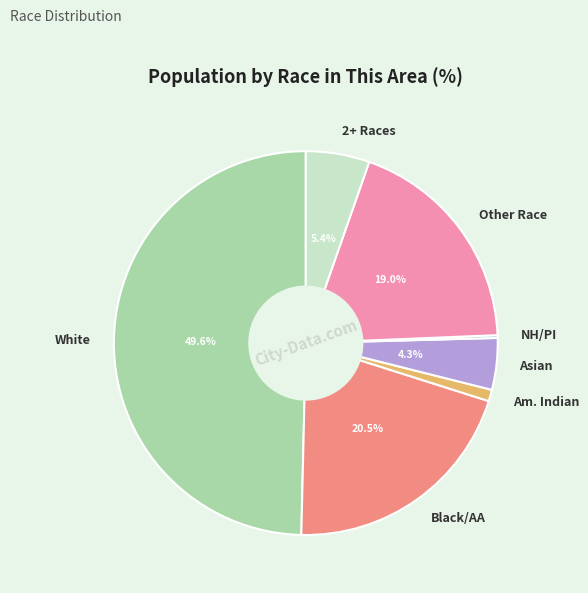

What portion of the pie excludes White?

50.4%